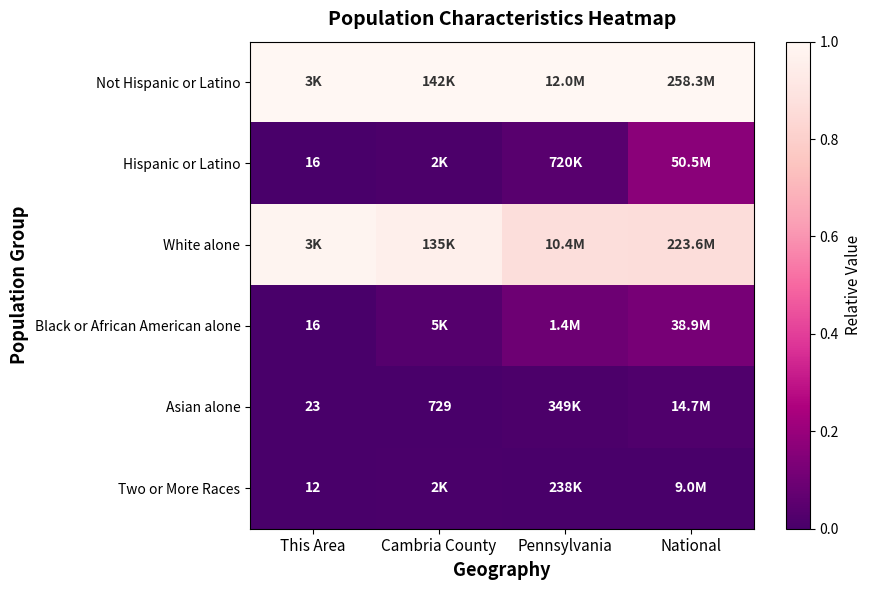

Rank the series by their maximum value, from lowest to highest.

Two or More Races, Asian alone, Black or African American alone, Hispanic or Latino, White alone, Not Hispanic or Latino